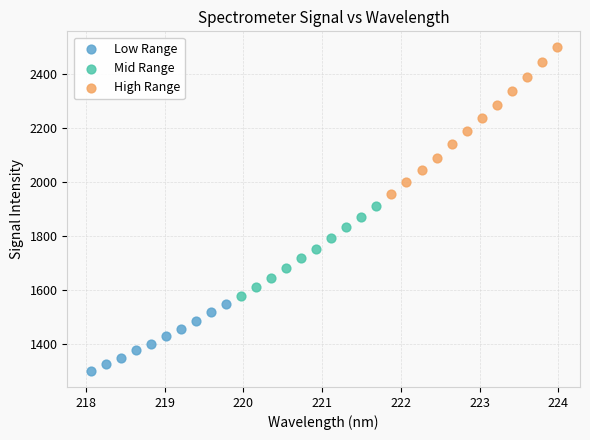

Which series reaches the minimum Y coordinate?

Low Range